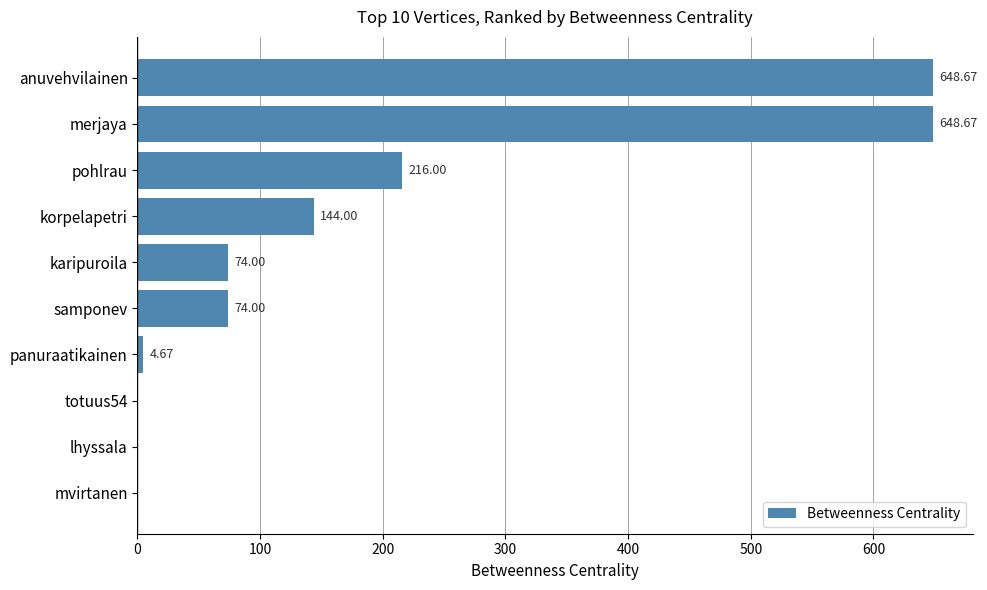

What is the sum of the values at merjaya and lhyssala?

648.7